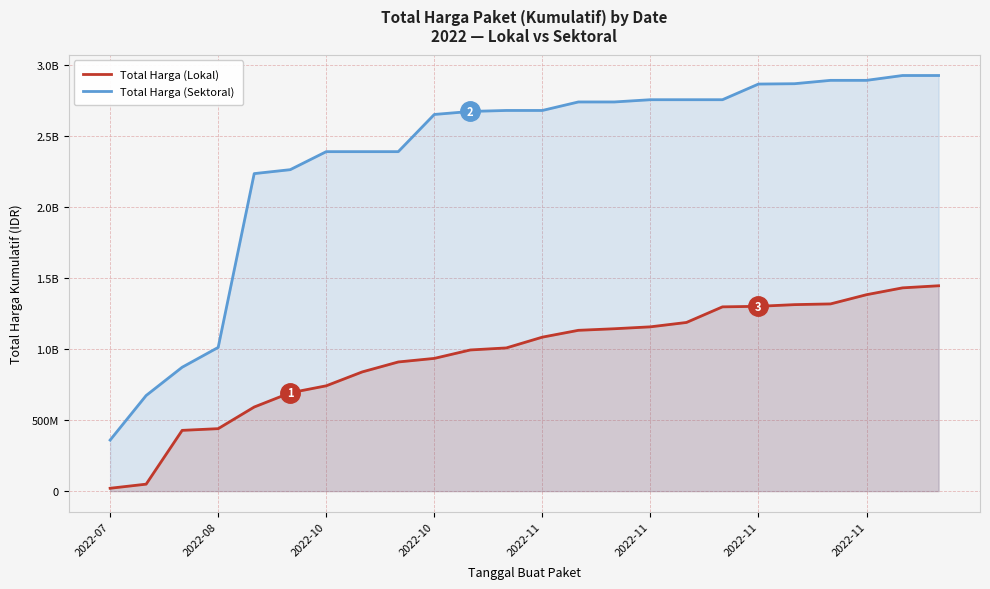

True or false: Total Harga (Lokal) and Total Harga (Sektoral) cross at least once.

False